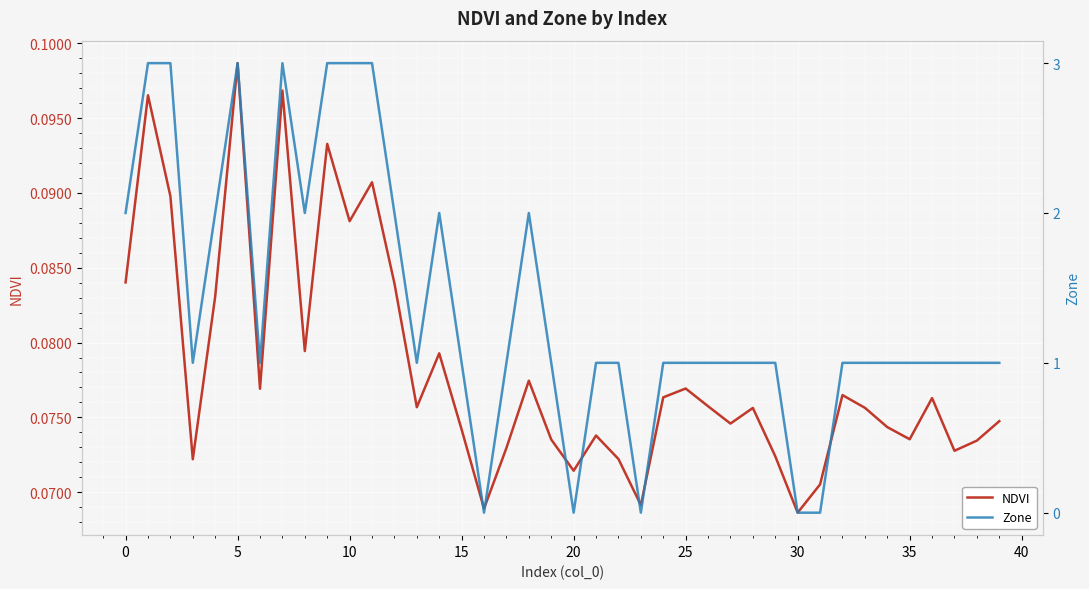

How many data points does each series have?

40